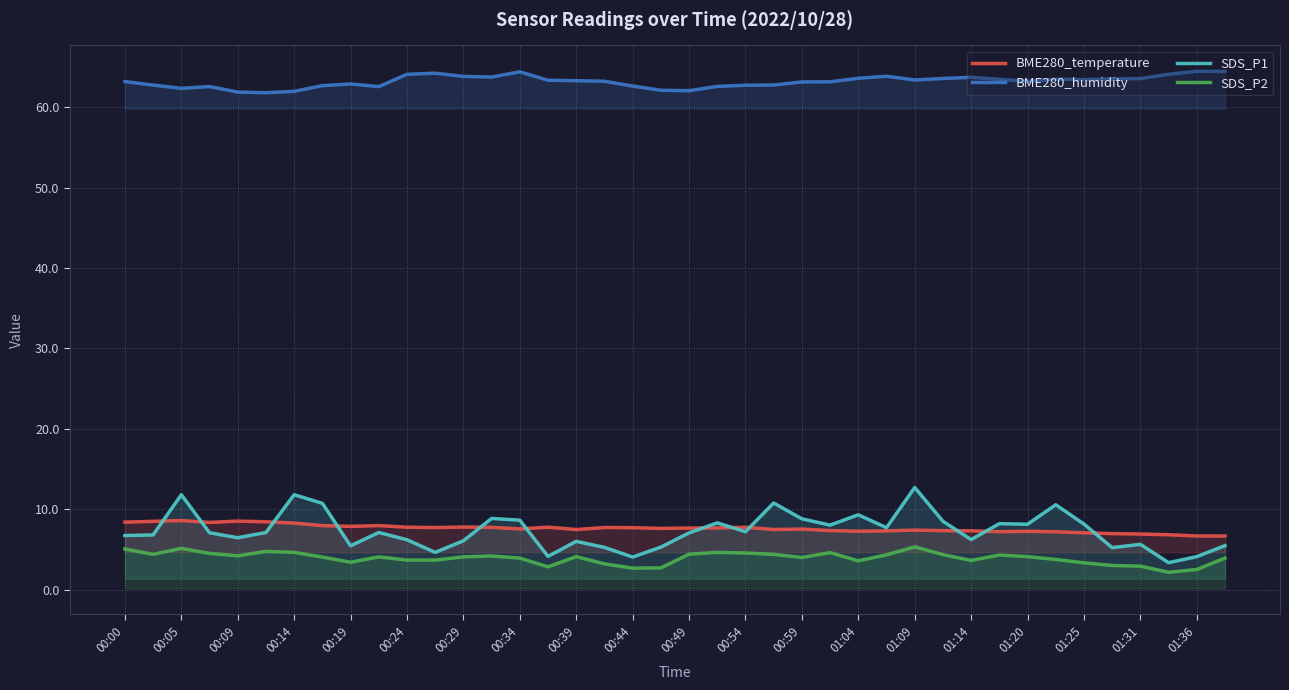

What are all the series names shown in the legend?

BME280_temperature, BME280_humidity, SDS_P1, SDS_P2